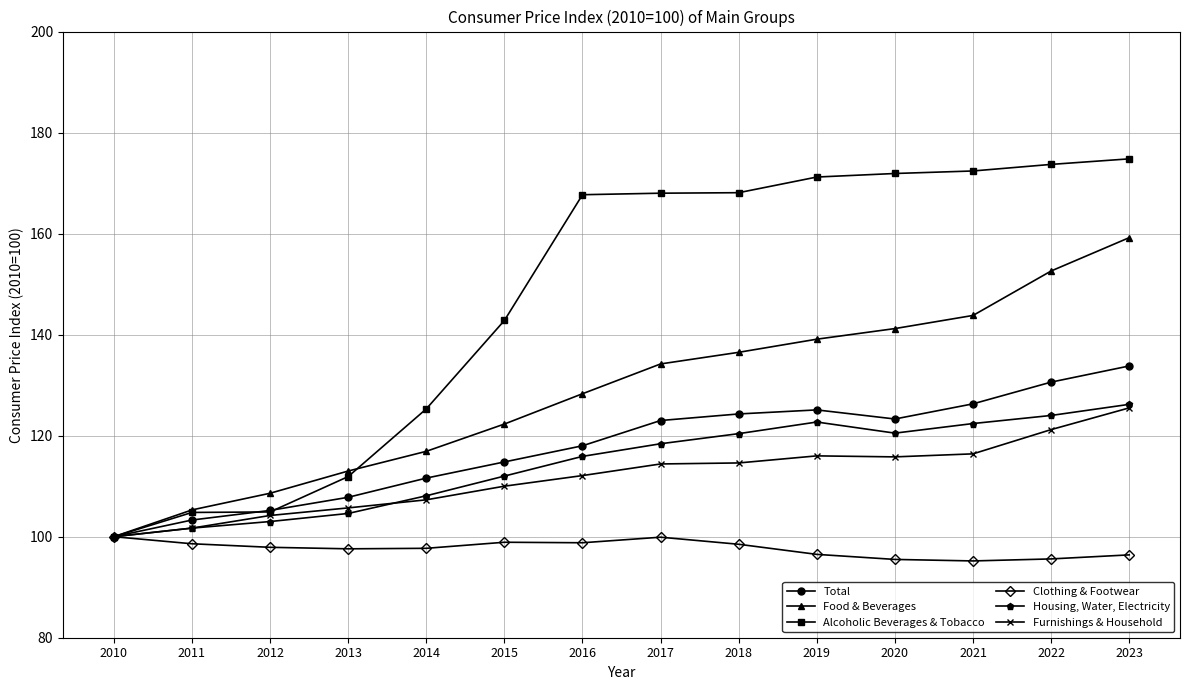

What is the total value across all series at 2015?

700.8